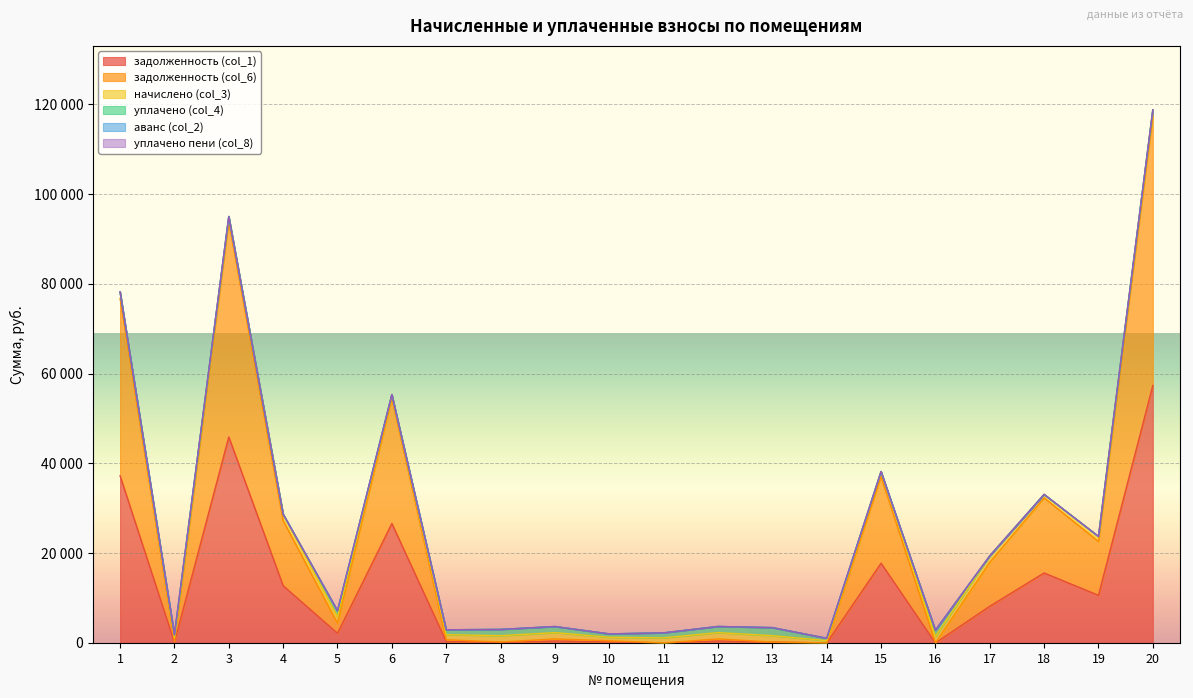

True or false: уплачено пени (col_8) and задолженность (col_6) intersect in this chart.

False